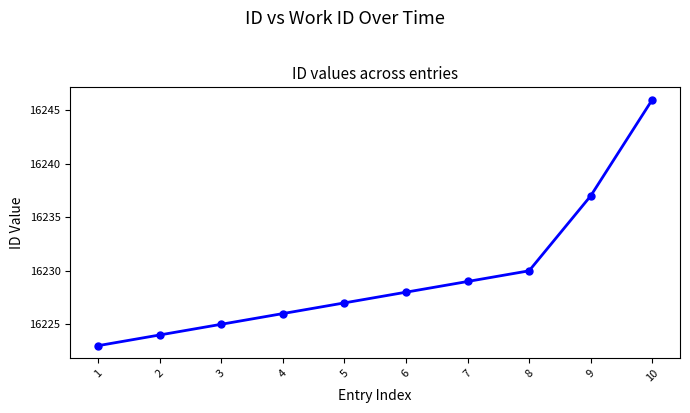

Which has a higher value, 7 or 6?

7